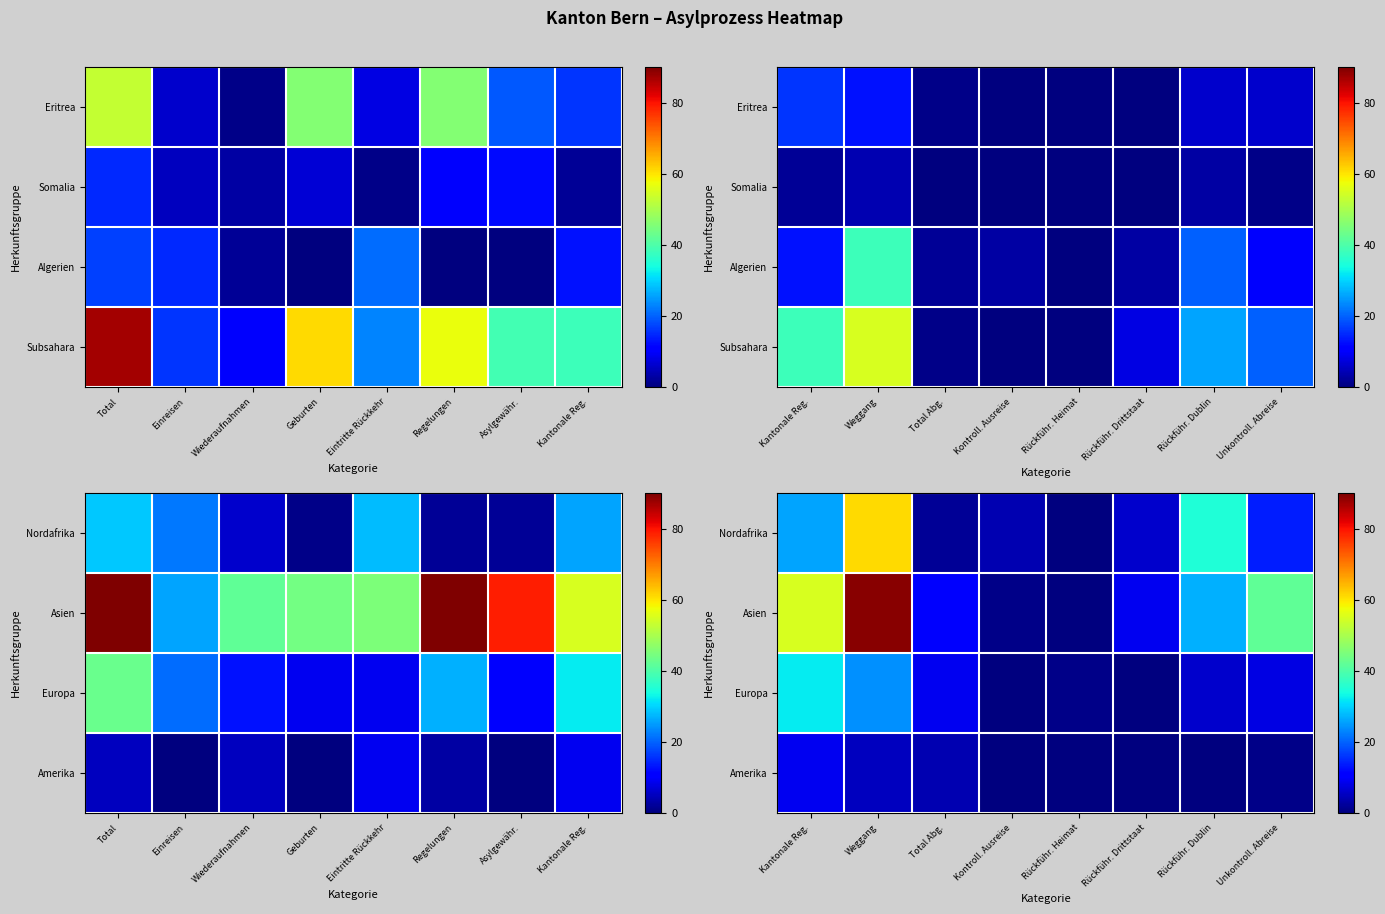

What is the maximum value for Asien?

89